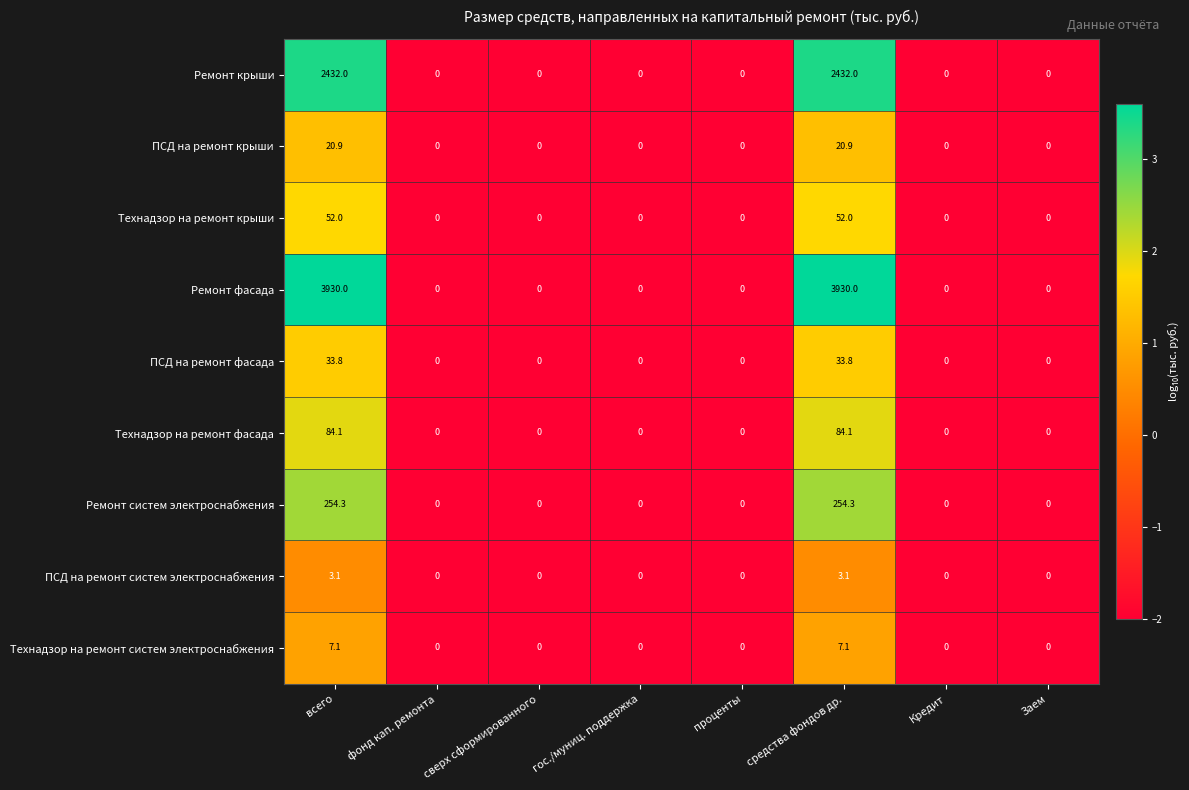

At средства фондов др., list the series in order from smallest to largest.

ПСД на ремонт систем электроснабжения, Технадзор на ремонт систем электроснабжения, ПСД на ремонт крыши, ПСД на ремонт фасада, Технадзор на ремонт крыши, Технадзор на ремонт фасада, Ремонт систем электроснабжения, Ремонт крыши, Ремонт фасада